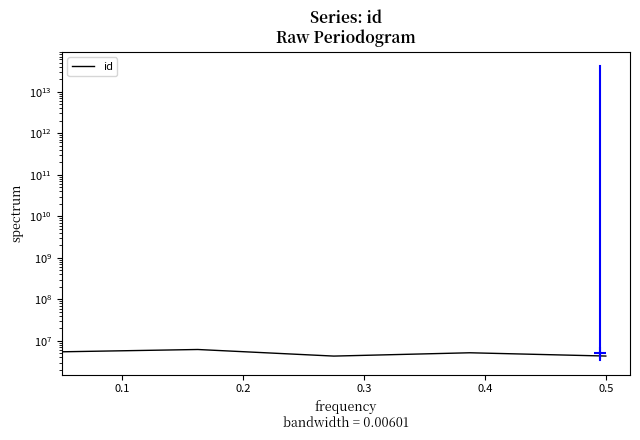

True or false: the data has more than 2 interior local peaks.

False